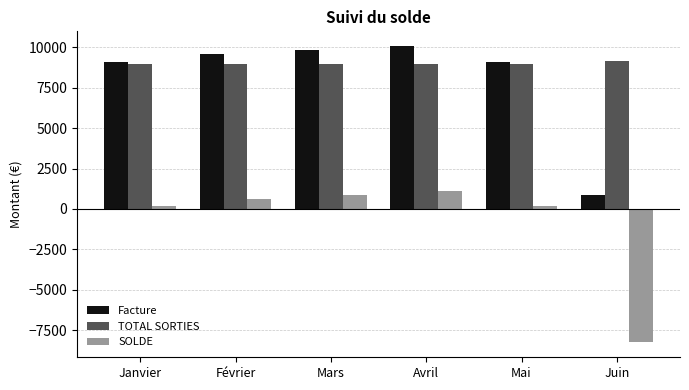

What are all the series names shown in the legend?

Facture, TOTAL SORTIES, SOLDE